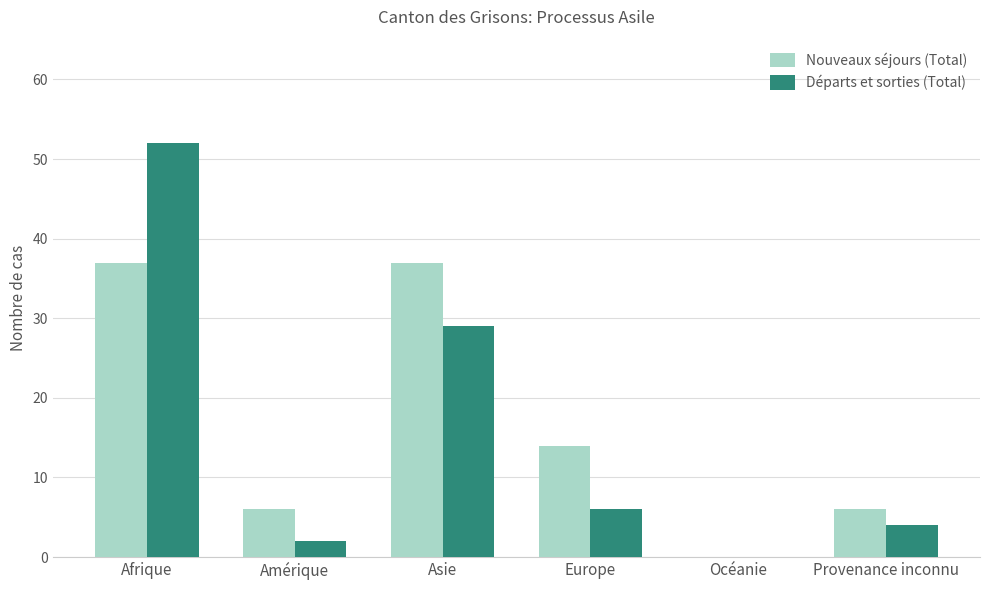

Are the bars grouped side by side (vs. stacked)?

Yes